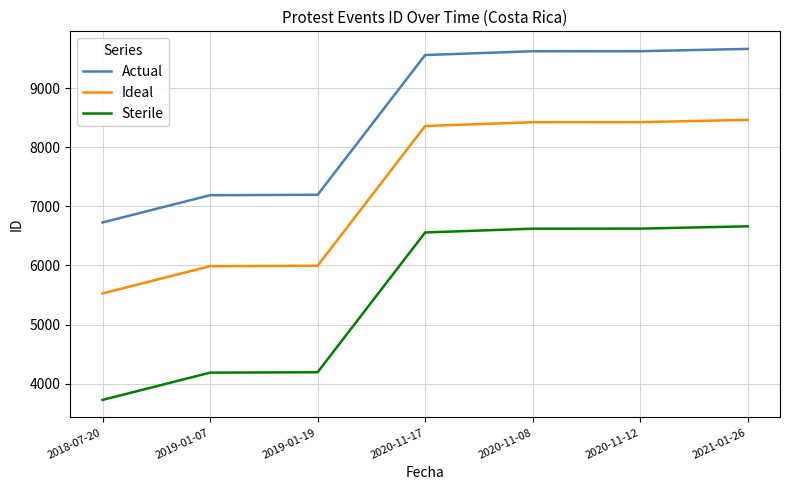

What is the sum of the Ideal values at 2020-11-17 and 2020-11-12?

16781